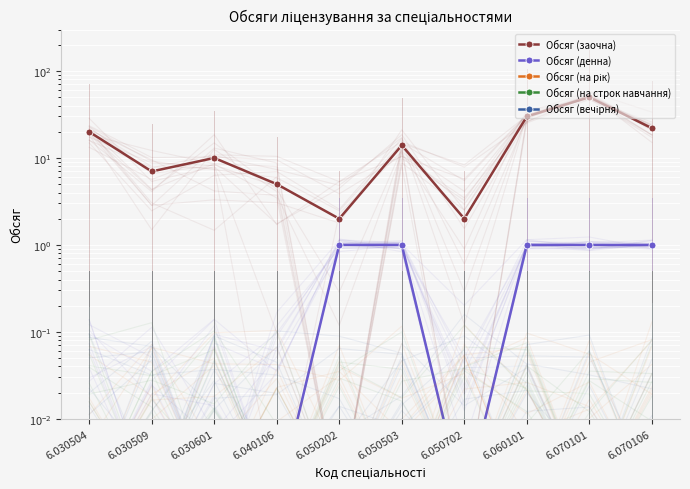

What is the total value across all series at 6.070106?

23.0